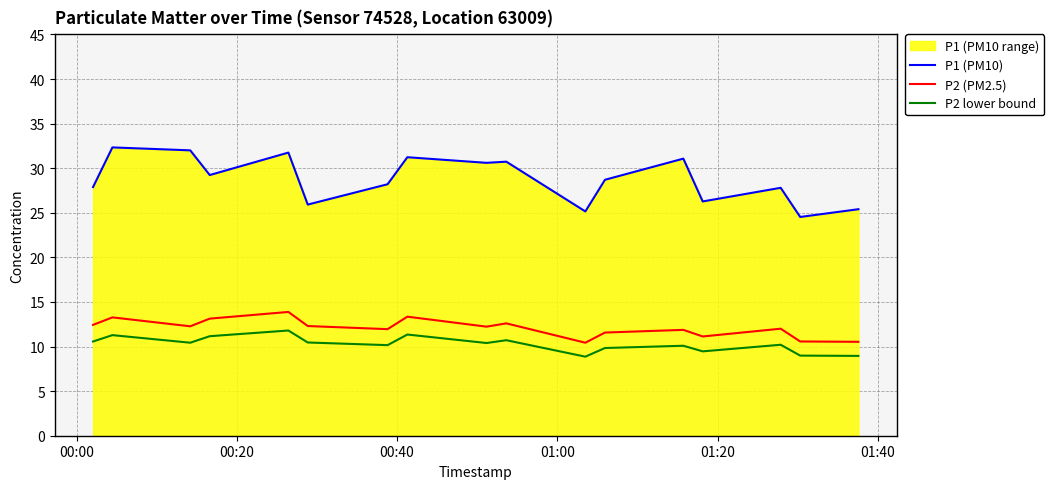

How many data points in P2 lower bound are above 10?

12